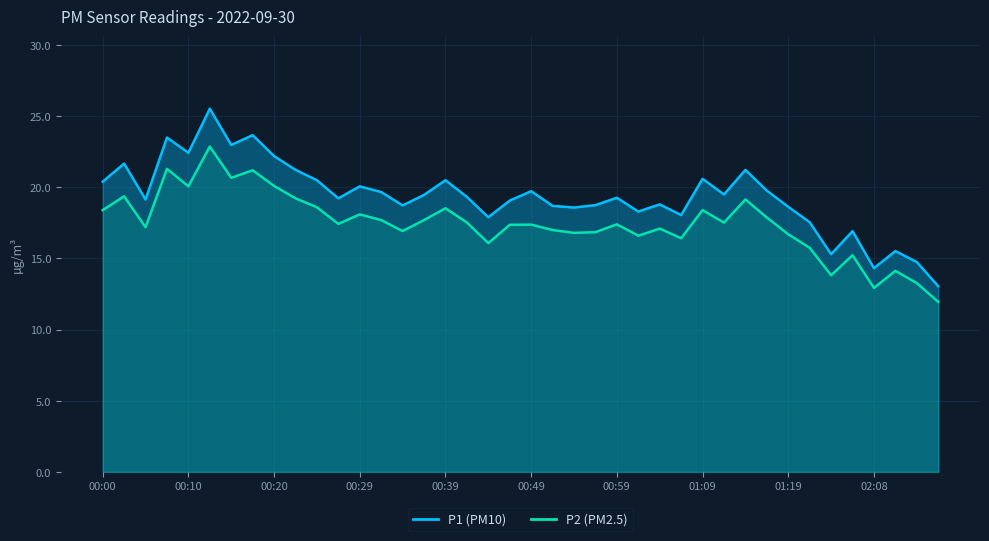

Rank the series by their maximum value, from highest to lowest.

P1, P2